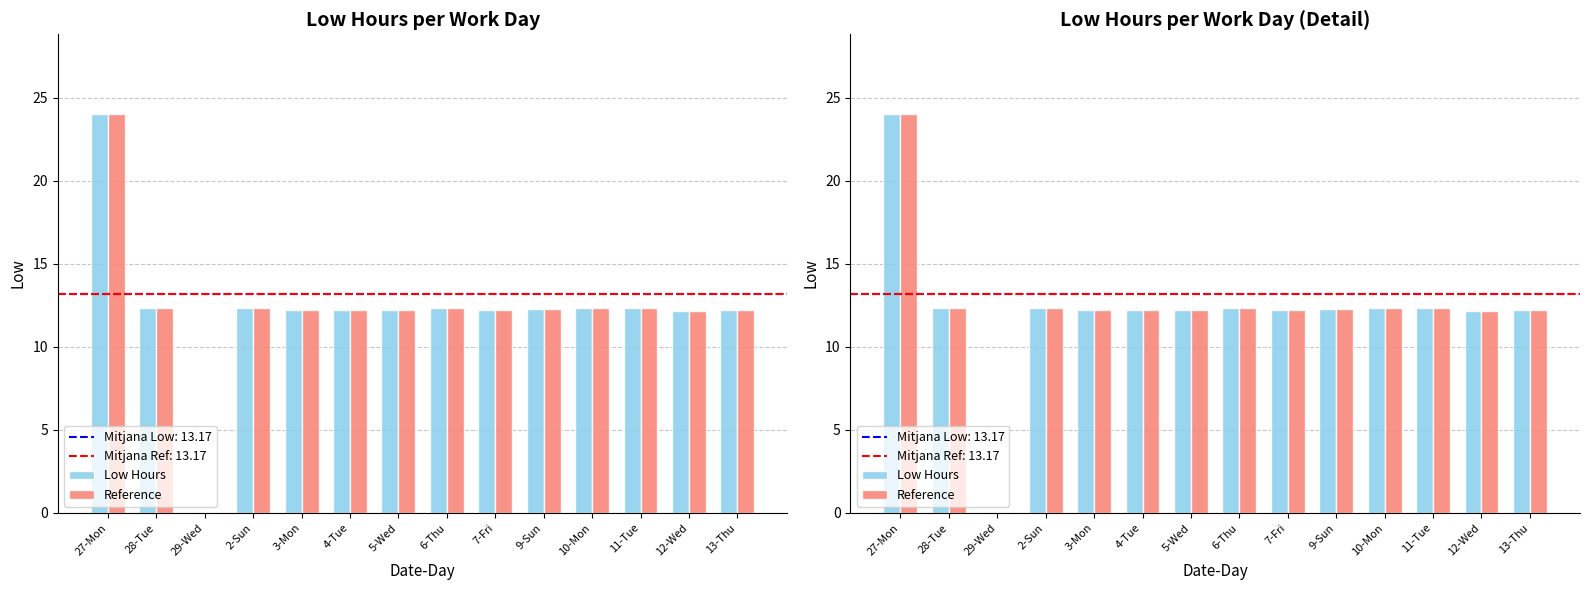

Which category has the highest value in the Low Hours series?

27-Mon